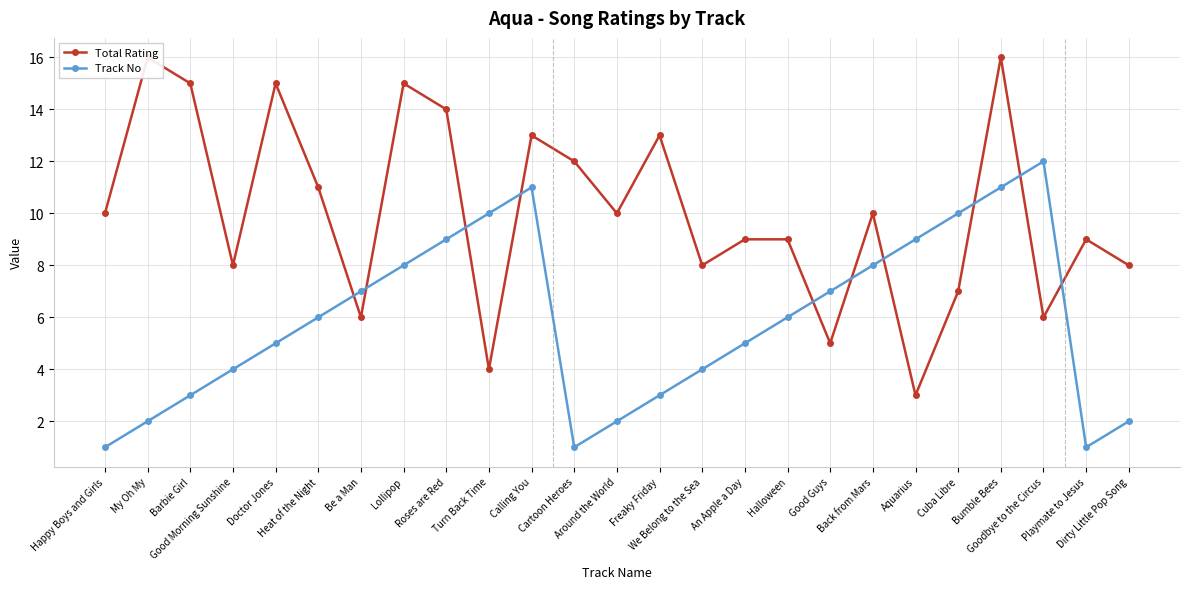

Between which two adjacent categories do Total Rating and Track No first intersect?

Heat of the Night and Be a Man